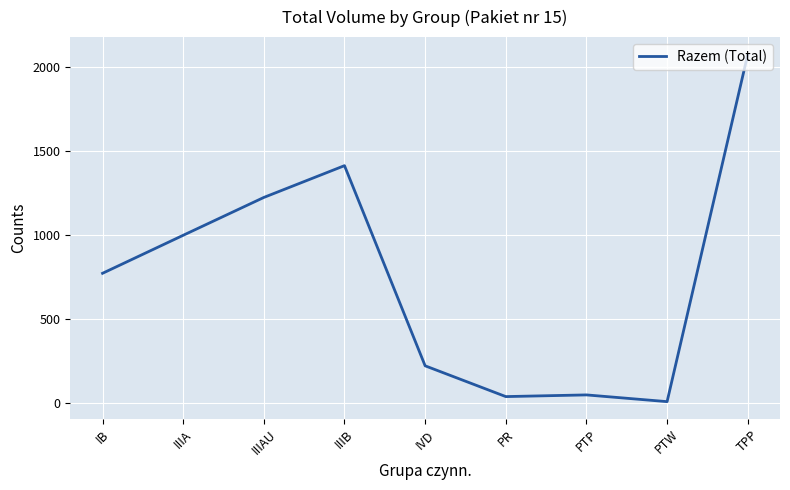

What is the change in value from IIIB to PTW?

-1403